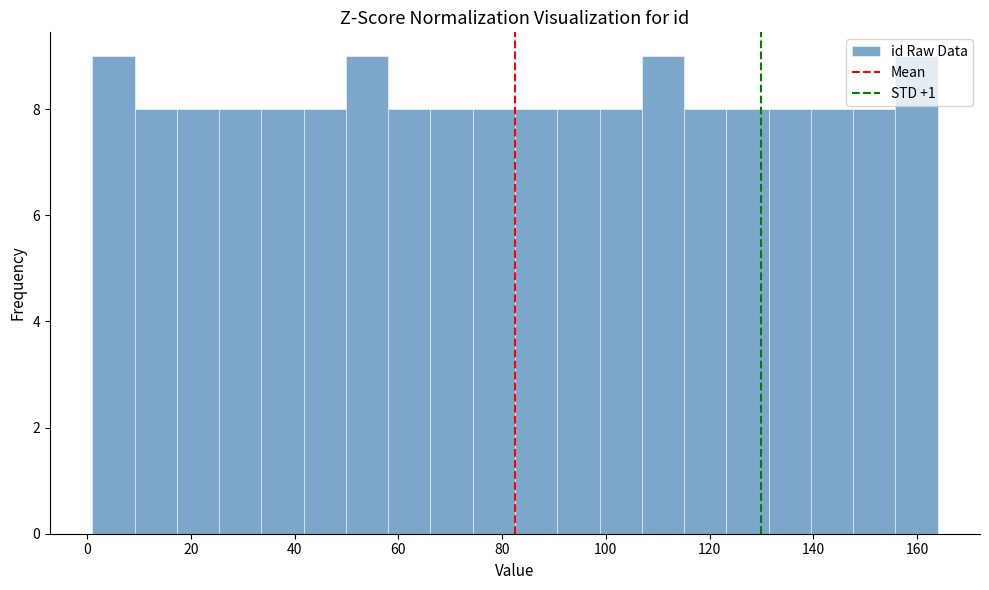

How tall is the bar that spans 42 to 50 on the x-axis? Neither the bar edges nor the heights are printed on the chart, so give them approximately, as read against the axes.

8